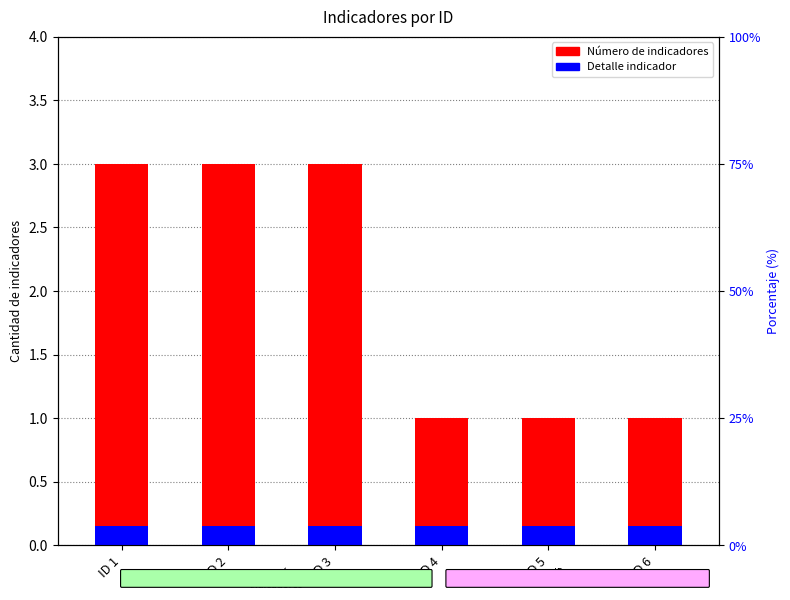

What is the approximate value of Número de indicadores at ID 2?

3.0